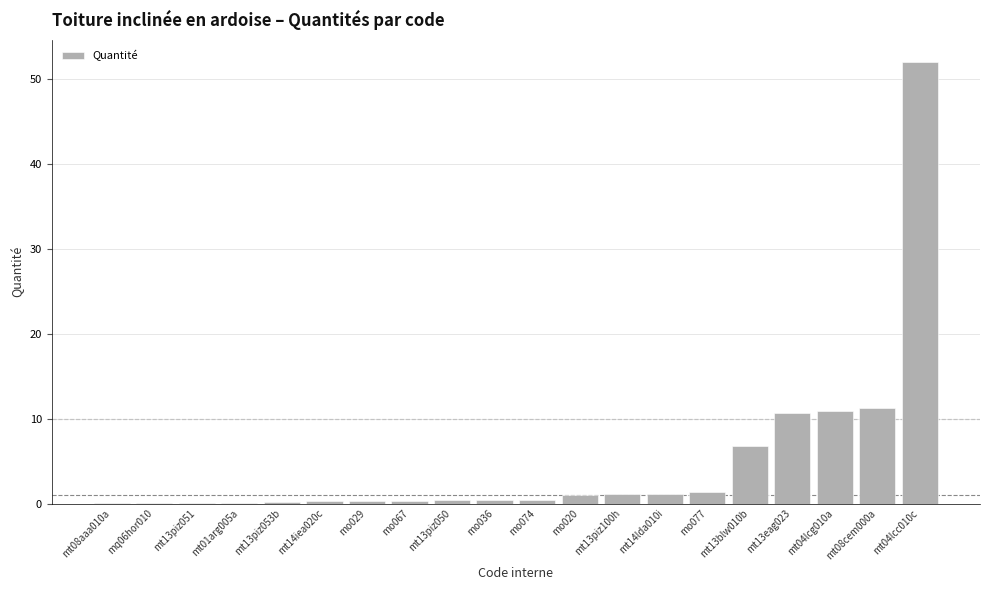

What is the ratio of the value at mo029 to the value at mt13piz100h?

0.3